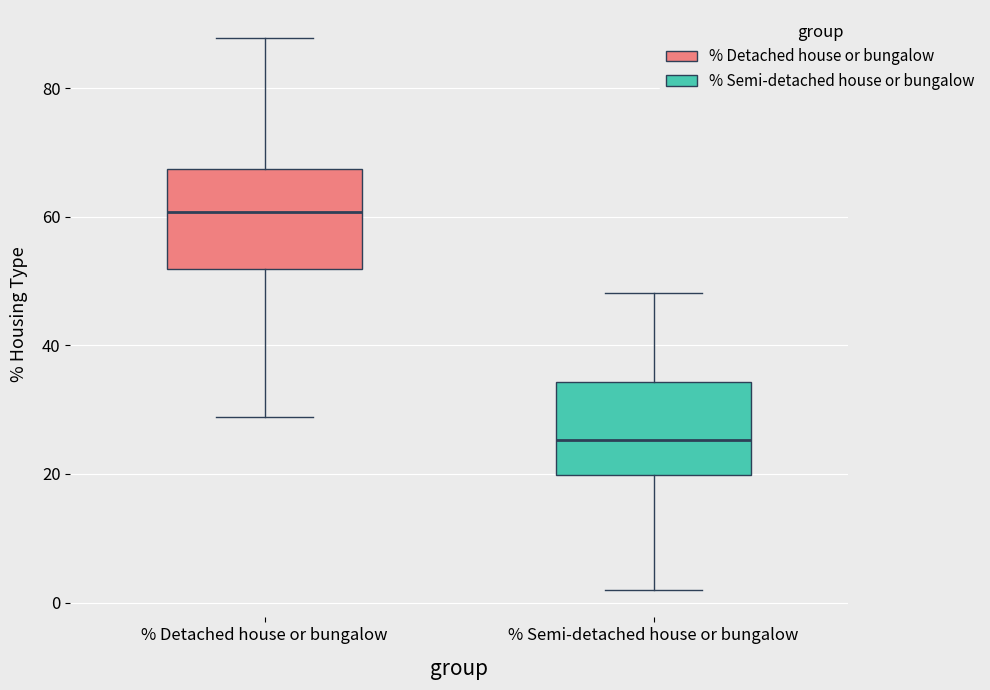

Reading left to right, transcribe this box plot: for each box, give where its median line is, the range the box spans, and where its two whiskers end, as read against the y-axis. The values are not printed on the chart, so give them approximately, as read against the axis.

% Detached house or bungalow: median 60, box 52 to 68, whiskers 28 to 88
% Semi-detached house or bungalow: median 26, box 20 to 34, whiskers 2 to 48